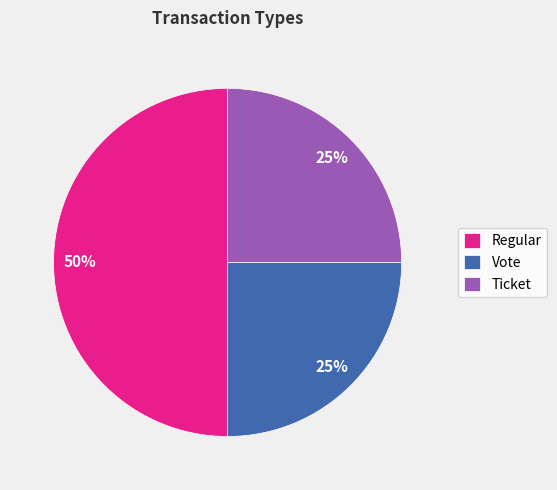

Is the sum of Ticket and Regular greater than half?

Yes